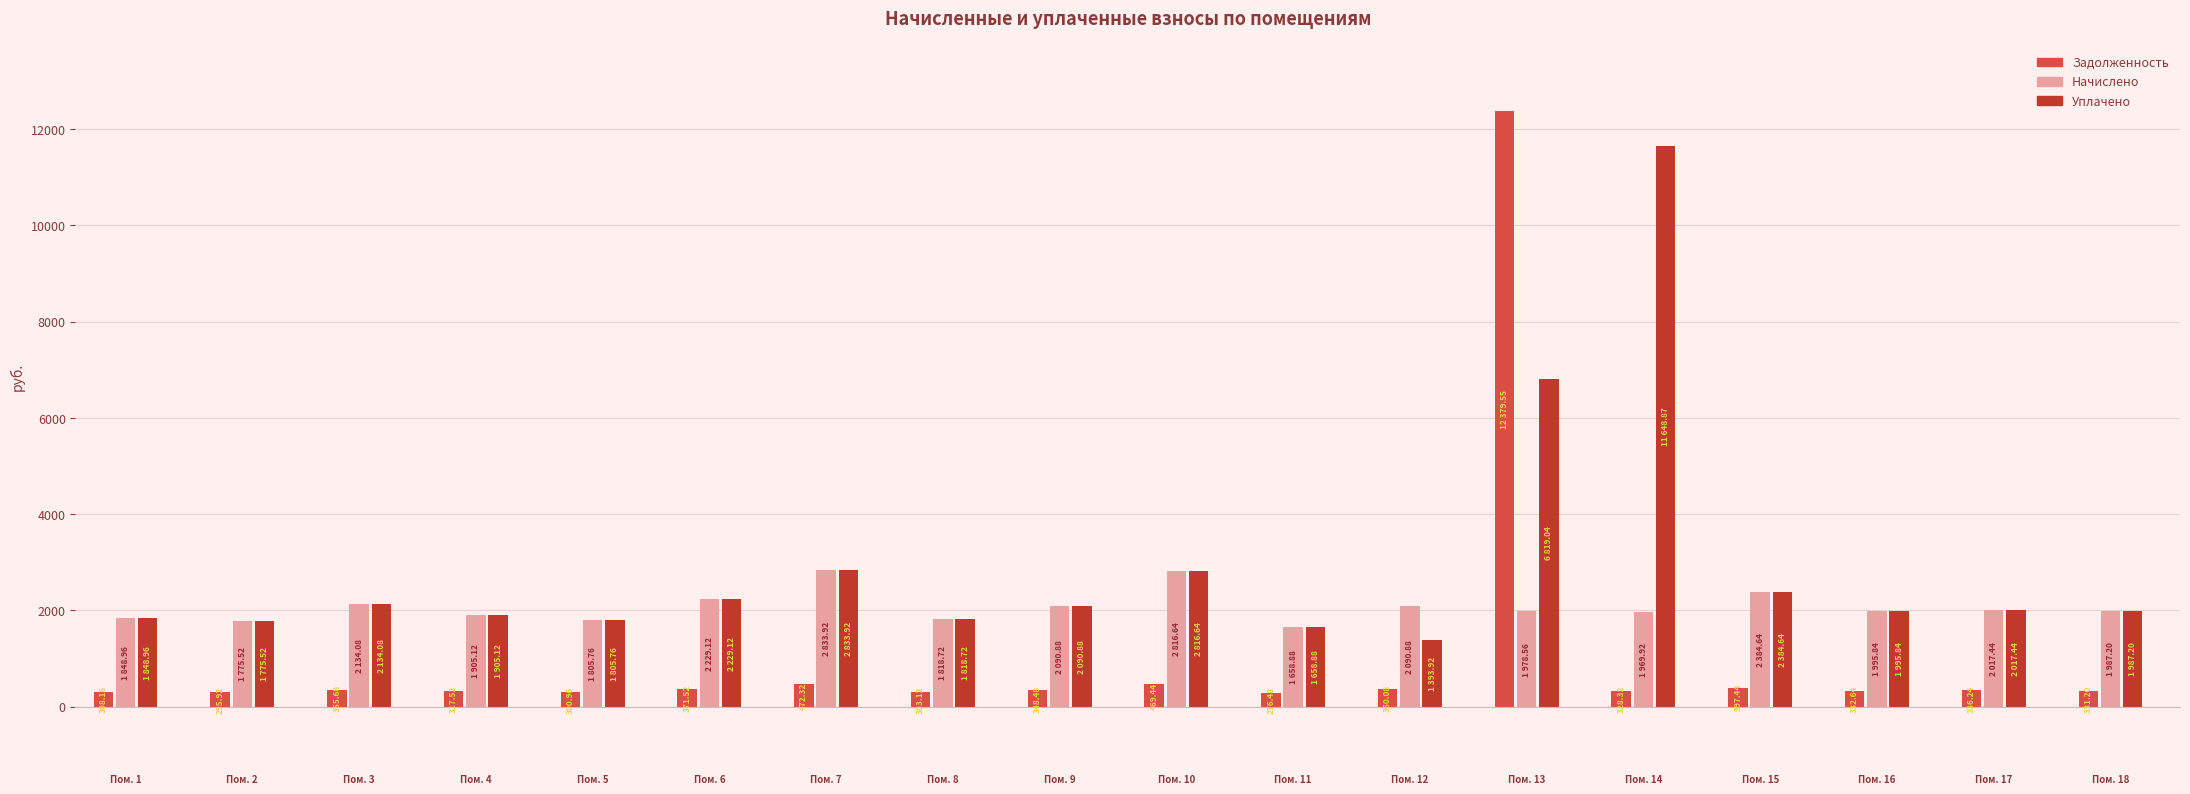

At which label does zadolzhennost first exceed 336?

3